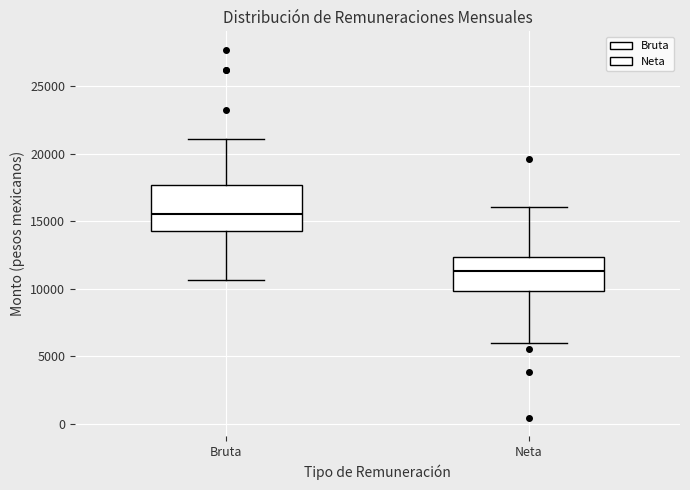

Which box has the highest median line?

Bruta